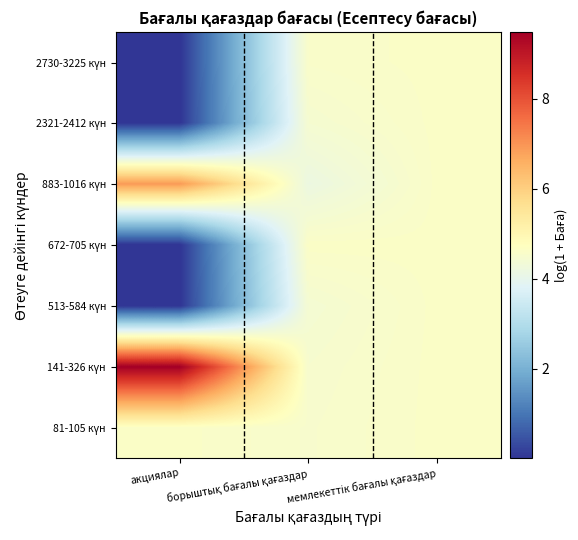

Which label corresponds to the largest value in the chart?

акциялар